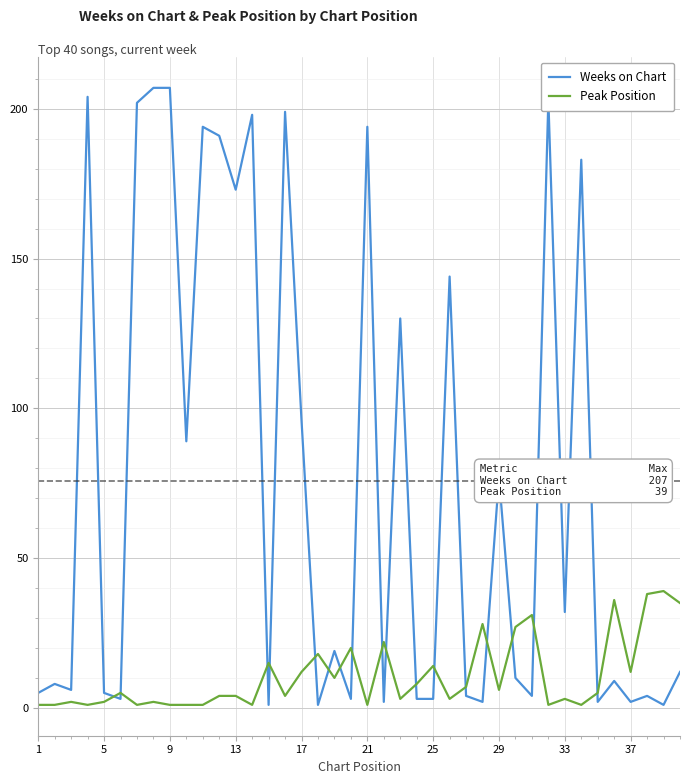

Is this an area chart (filled region under the line)?

No